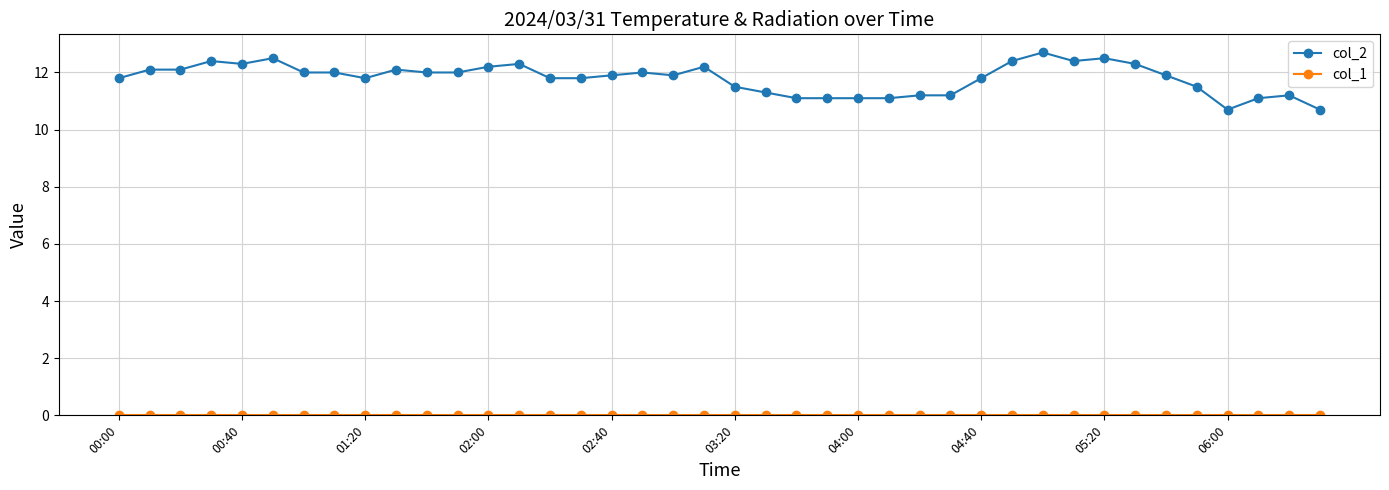

What is the value of the col_2 point at the 13th from the left?

12.2